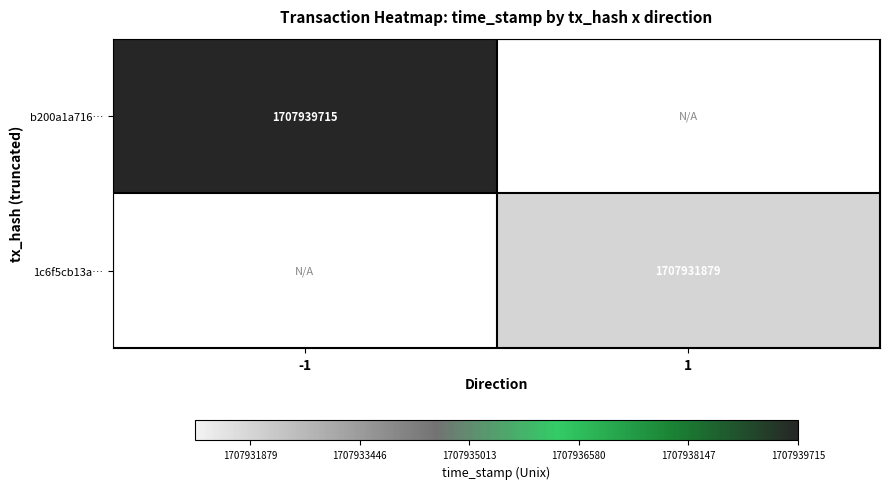

The b200a1a716… series shows 1707939715 at -1. True or false?

True